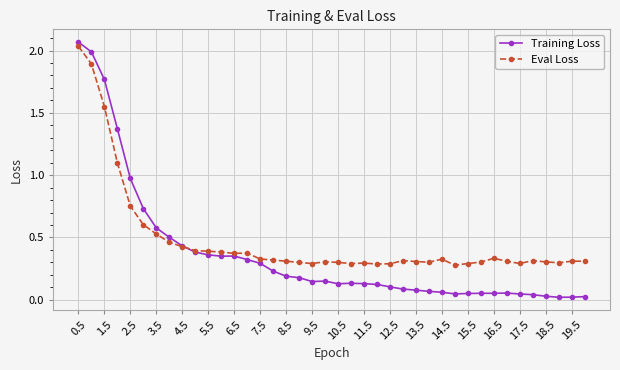

Does the chart have visible grid lines?

Yes